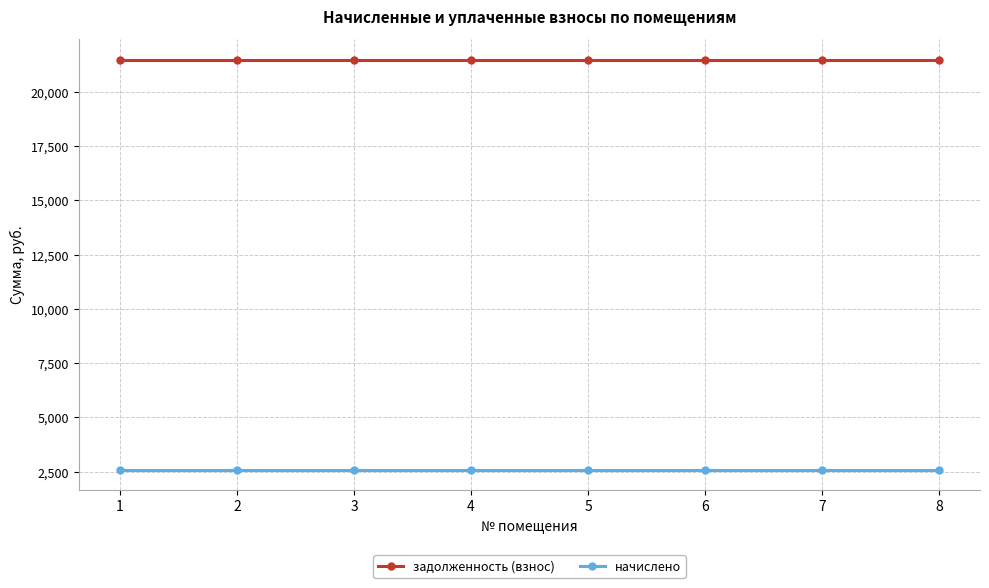

What is the value of the задолженность (взнос) point at the 5th from the left?

21487.7